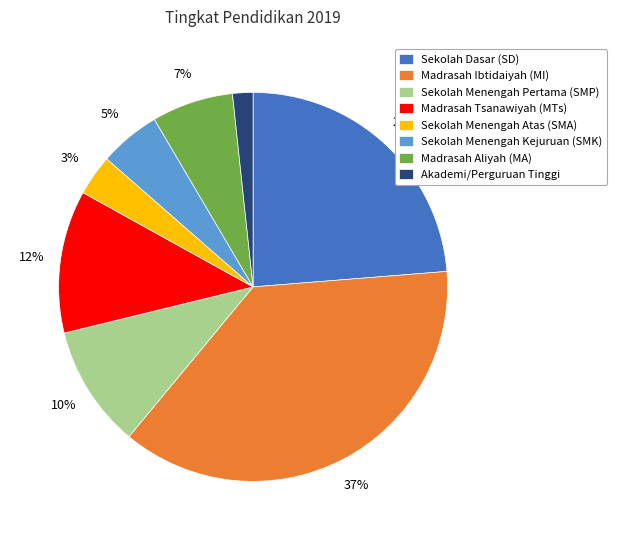

Do Sekolah Menengah Atas (SMA) and Sekolah Menengah Pertama (SMP) together represent more than half of the pie?

No